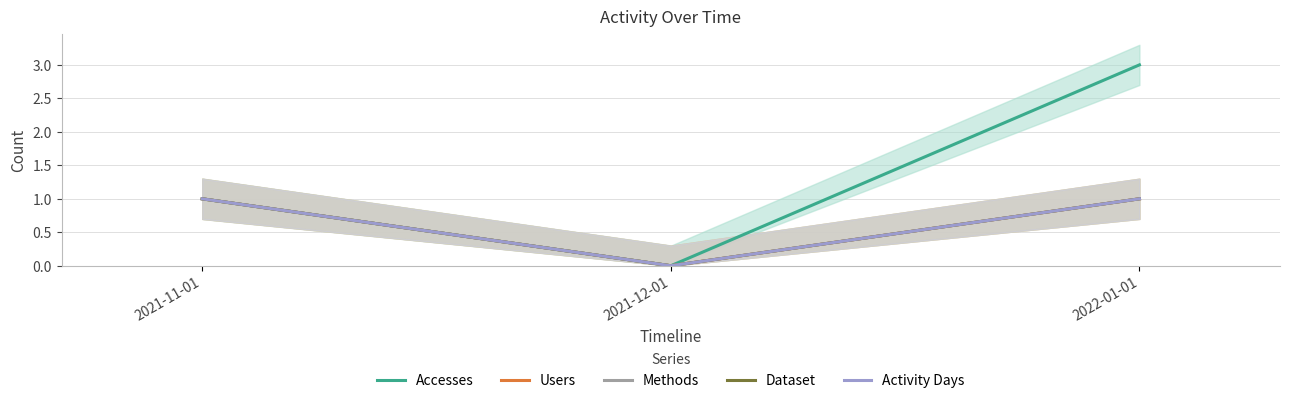

Which series changed the most between 2021-12-01 and 2022-01-01?

Accesses